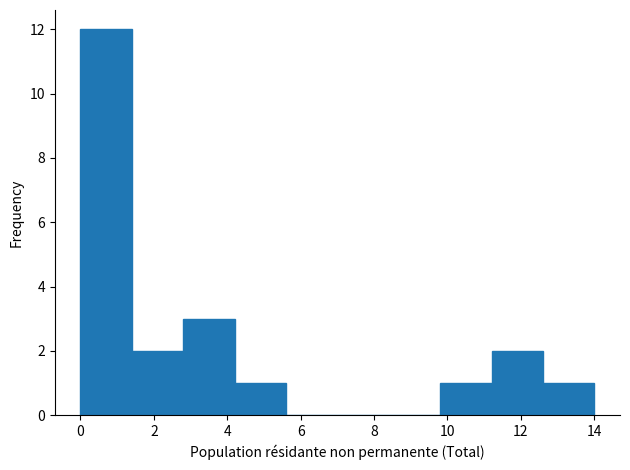

Over which range of the x-axis is the bar tallest?

0.0 to 1.4